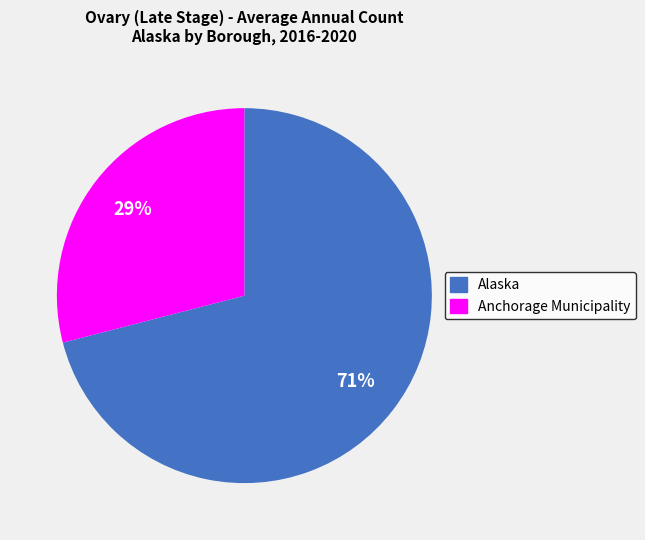

What is the majority slice?

Alaska